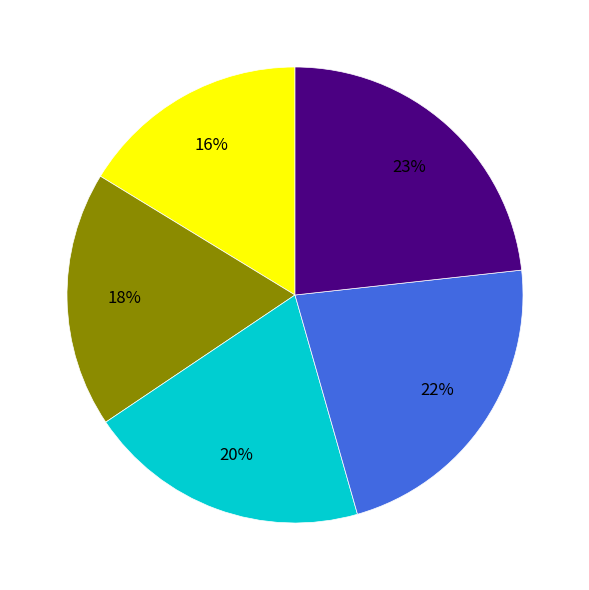

Count the number of slices in the pie.

5